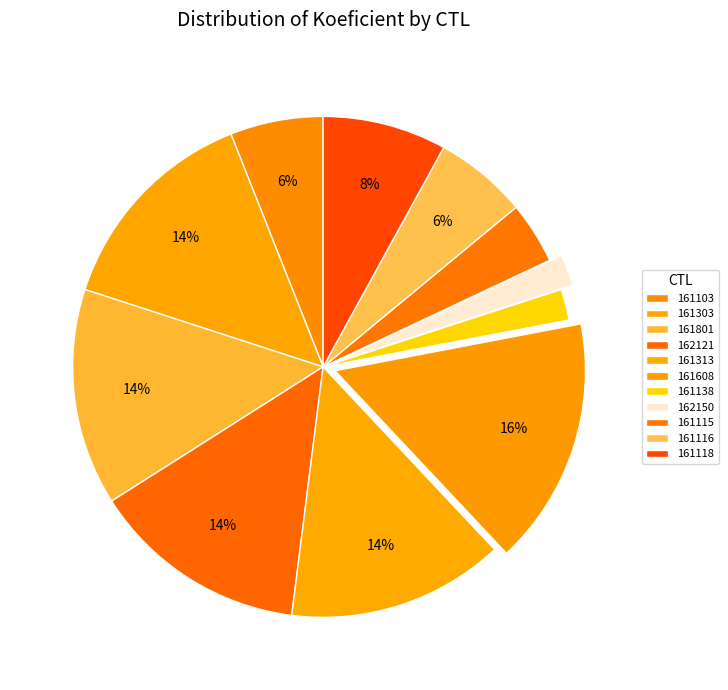

How many slices are in this pie chart?

11